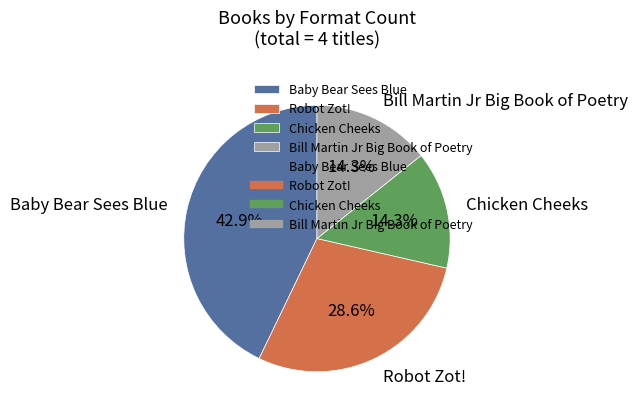

How many slices are in this pie chart?

4